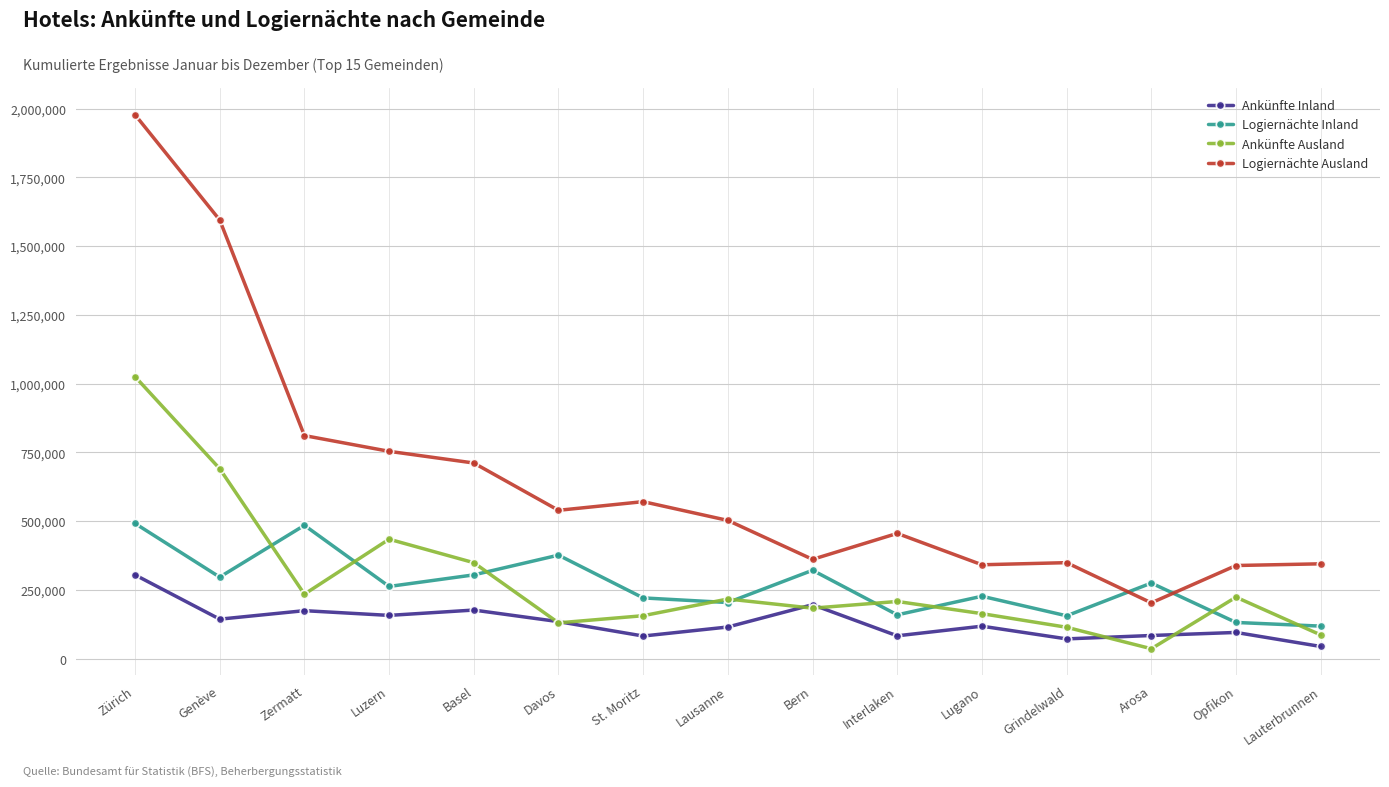

True or false: Logiernächte Ausland and Ankünfte Inland cross at least once.

False